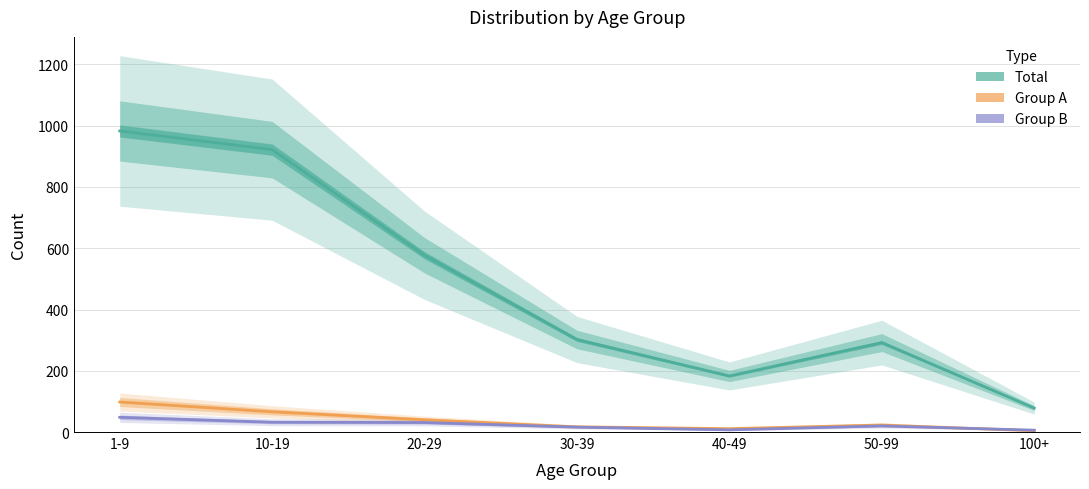

Rank the categories by Group B value from highest to lowest.

1-9, 10-19, 20-29, 50-99, 30-39, 40-49, 100+